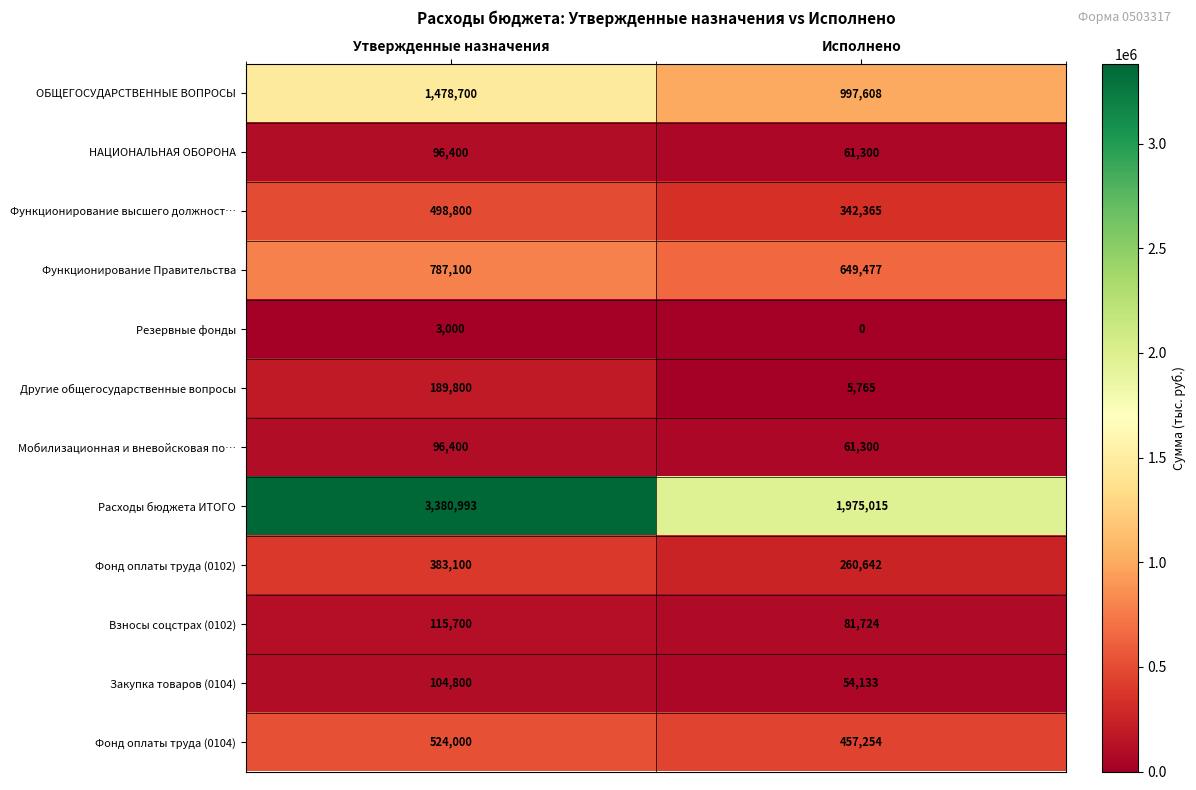

Which category has the highest value in the Другие общегосударственные вопросы series?

Утвержденные назначения